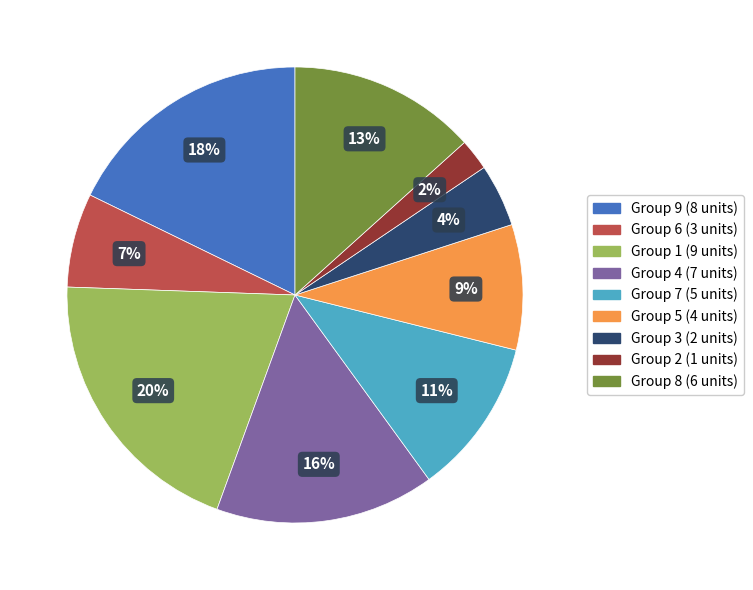

To the nearest percent, what is the average slice percentage?

11%